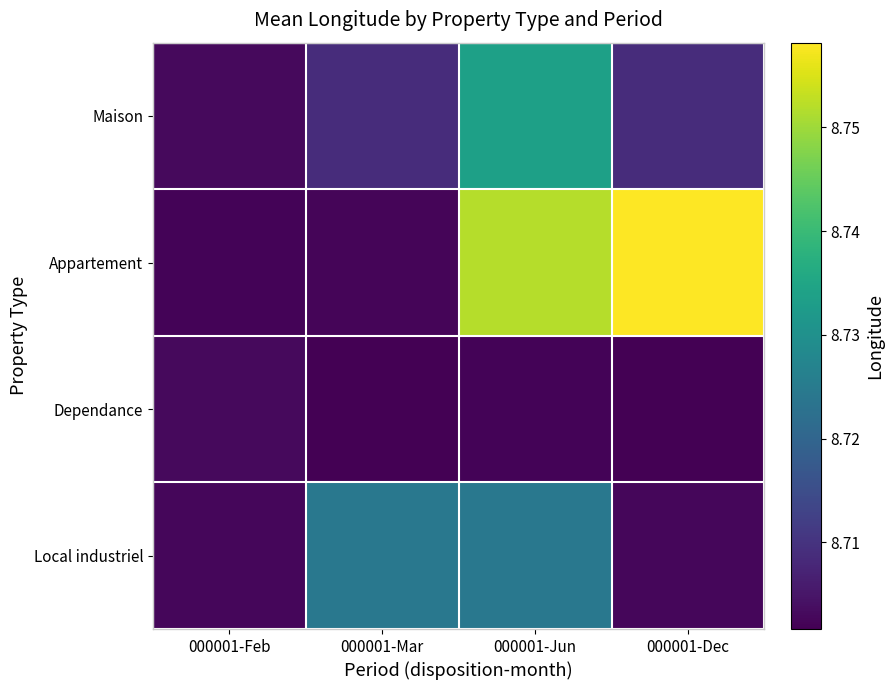

Reading left to right, list all the values displayed in this chart.

Maison: 000001-Feb=8.7	000001-Mar=8.7	000001-Jun=8.7	000001-Dec=8.7
Appartement: 000001-Feb=8.7	000001-Mar=8.7	000001-Jun=8.8	000001-Dec=8.8
Dependance: 000001-Feb=8.7	000001-Mar=8.7	000001-Jun=8.7	000001-Dec=8.7
Local industriel: 000001-Feb=8.7	000001-Mar=8.7	000001-Jun=8.7	000001-Dec=8.7